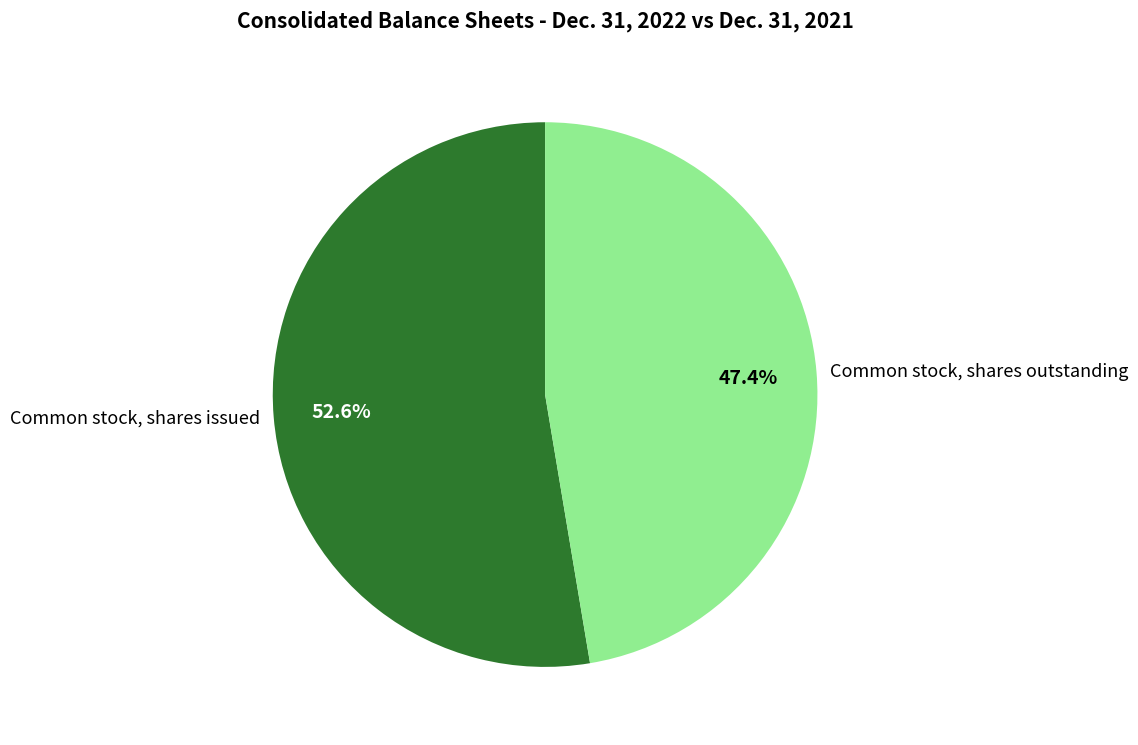

To the nearest percent, what is the average slice percentage?

50%